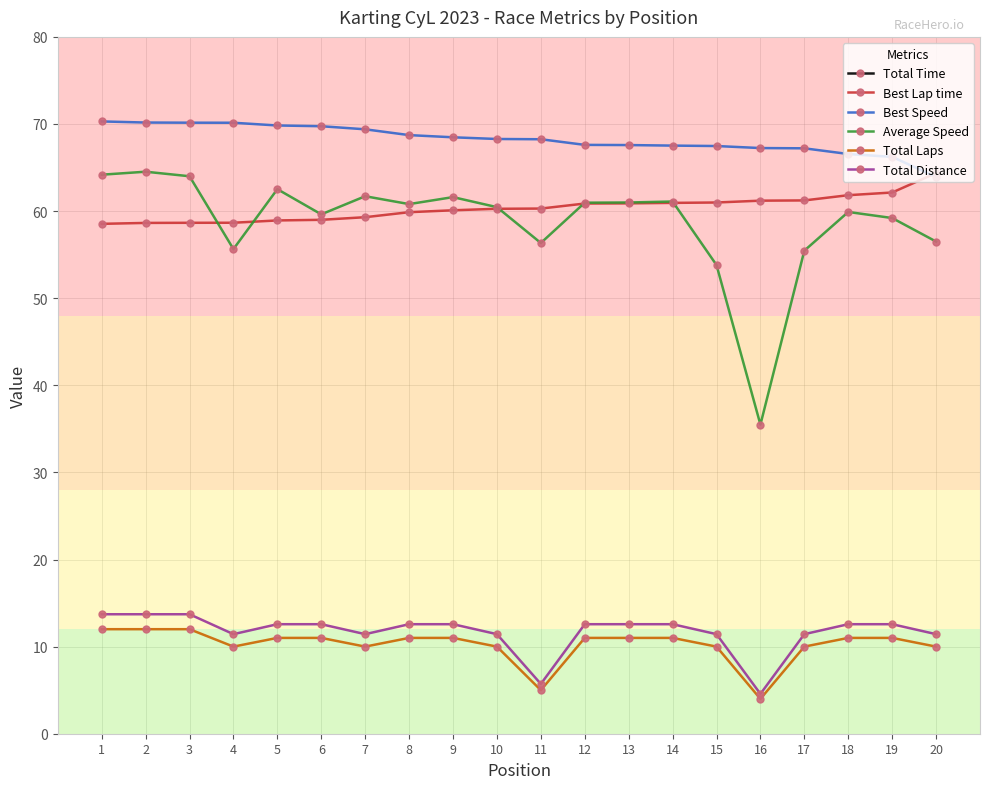

Reading right to left, transcribe all the data shown in this chart.

Total Time: 728.2	764.5	755.6	742.0	463.8	764.7	740.8	742.1	742.4	365.2	680.7	734.7	744.4	666.8	759.1	724.0	739.5	771.5	765.3	769.4
Best Lap time: 64.4	62.1	61.8	61.2	61.2	61.0	60.9	60.9	60.9	60.3	60.3	60.1	59.9	59.3	59.0	58.9	58.7	58.7	58.6	58.5
Best Speed: 63.9	66.2	66.6	67.2	67.2	67.5	67.5	67.6	67.6	68.2	68.3	68.5	68.7	69.4	69.7	69.8	70.1	70.2	70.2	70.3
Average Speed: 56.5	59.2	59.9	55.5	35.5	53.8	61.1	61.0	61.0	56.3	60.5	61.6	60.8	61.7	59.6	62.5	55.6	64.0	64.5	64.2
Total Laps: 10.0	11.0	11.0	10.0	4.0	10.0	11.0	11.0	11.0	5.0	10.0	11.0	11.0	10.0	11.0	11.0	10.0	12.0	12.0	12.0
Total Distance: 11.4	12.6	12.6	11.4	4.6	11.4	12.6	12.6	12.6	5.7	11.4	12.6	12.6	11.4	12.6	12.6	11.4	13.7	13.7	13.7